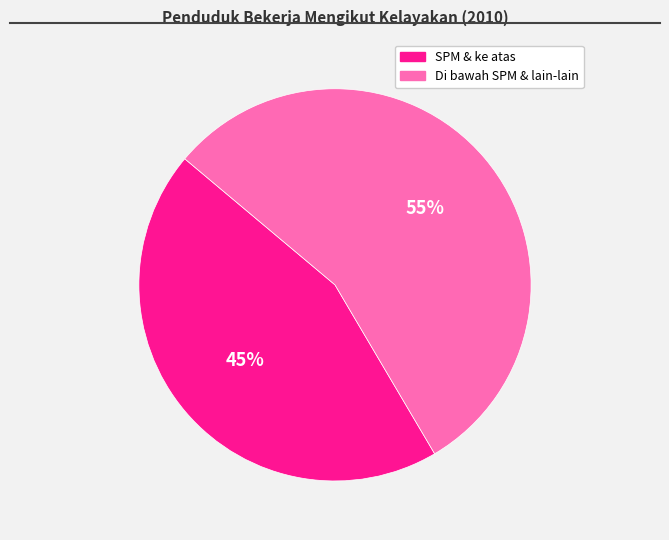

Do SPM & ke atas and Di bawah SPM & lain-lain together represent more than half of the pie?

Yes